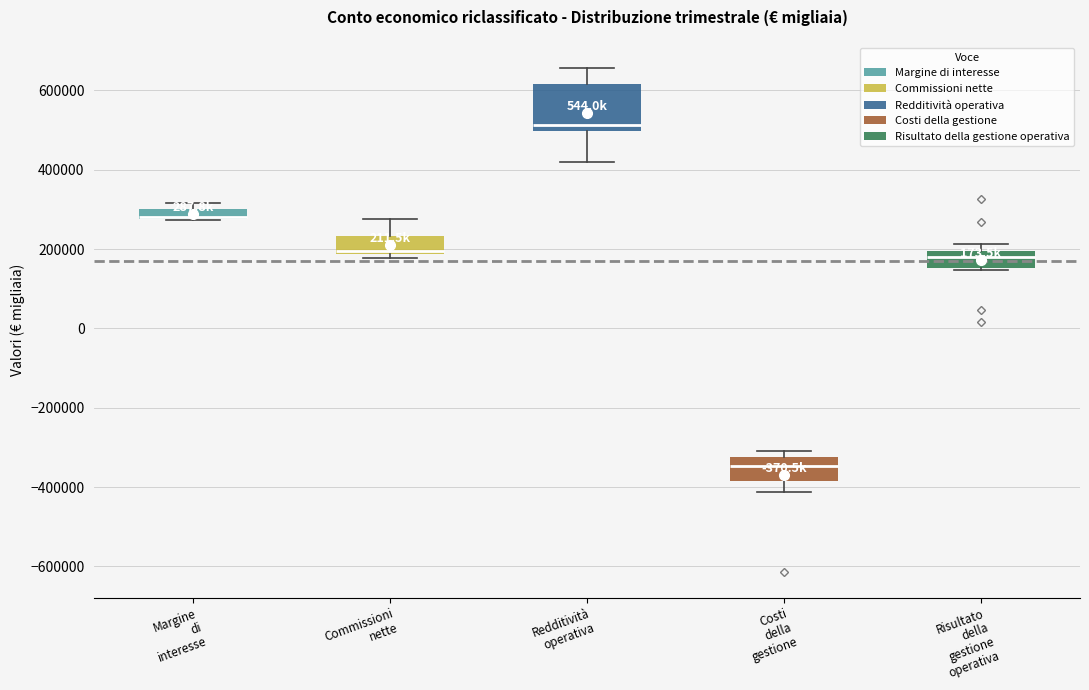

Comparing the boxes themselves (not the whiskers), which one is the tallest?

Redditività operativa